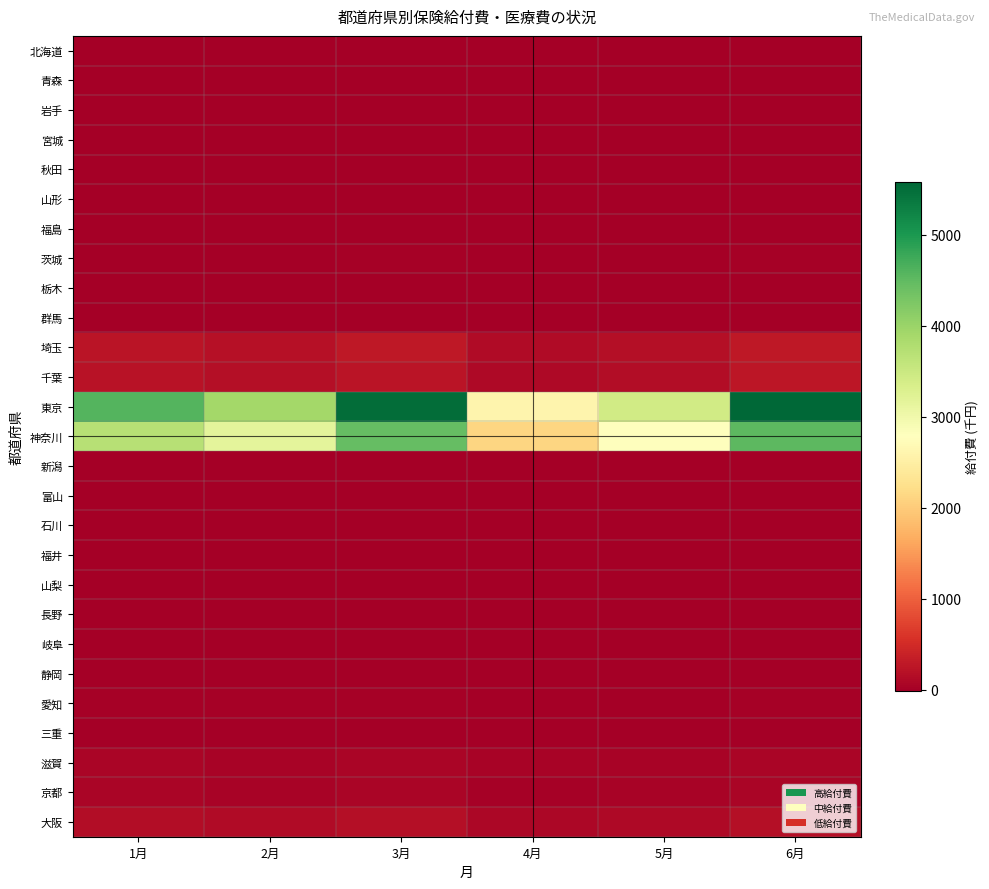

Which series has the largest total across all categories?

東京